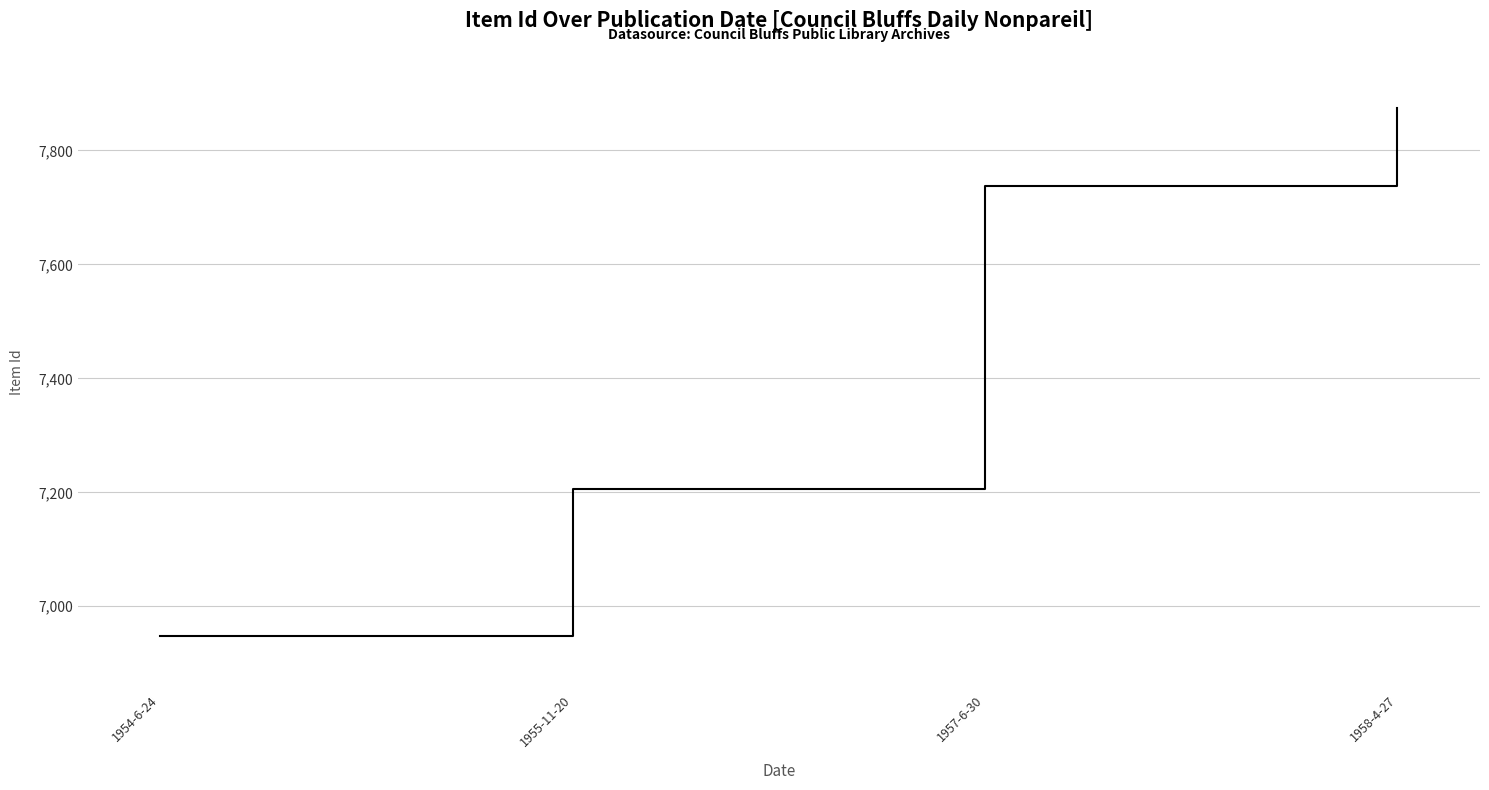

Which label corresponds to the largest value in the chart?

1958-4-27